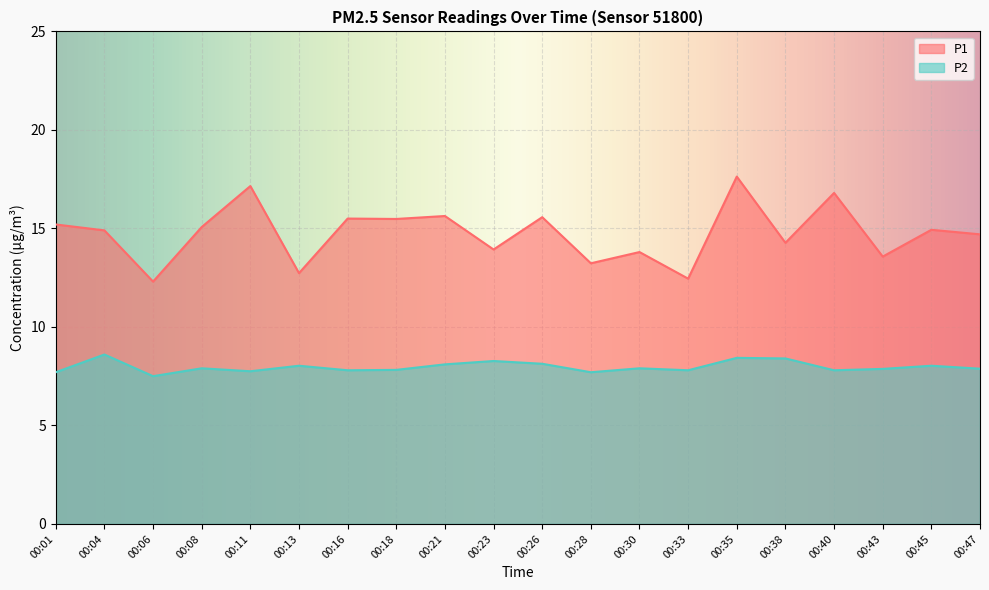

What is the average value of the P1 series?

14.7